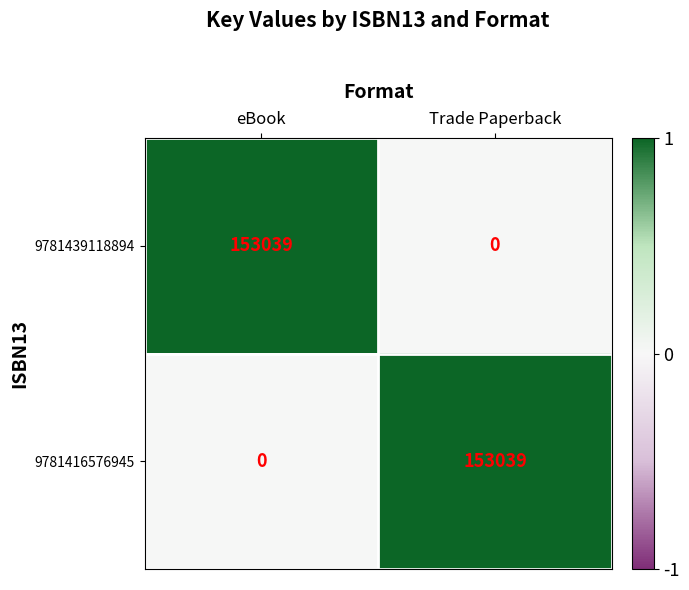

What is the total value across all series at Trade Paperback?

153039